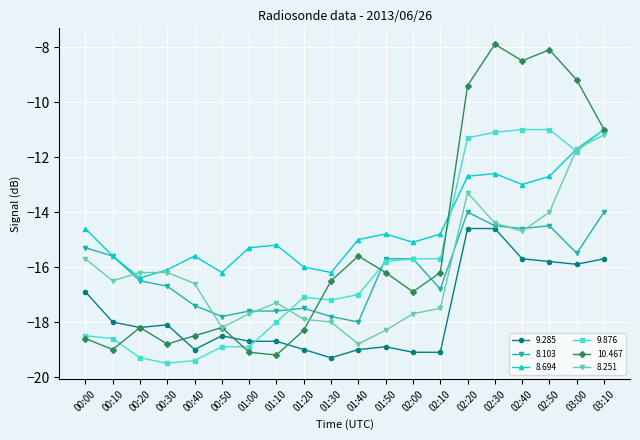

True or false: 9.876 has more than 0 interior local peaks.

True